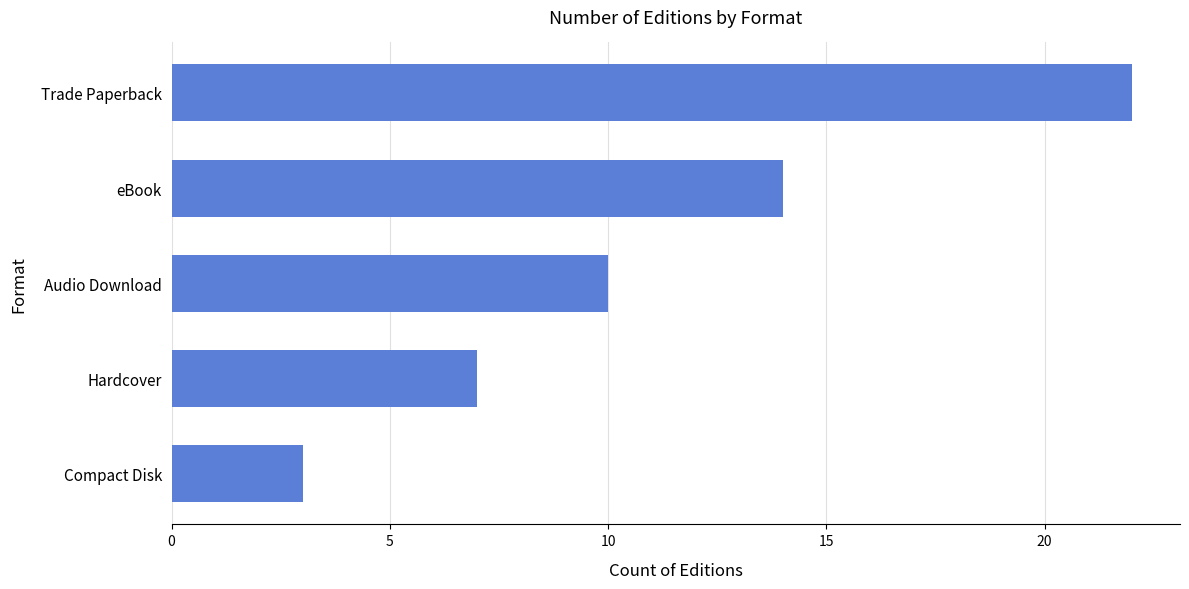

What is the difference between the maximum and minimum values?

19